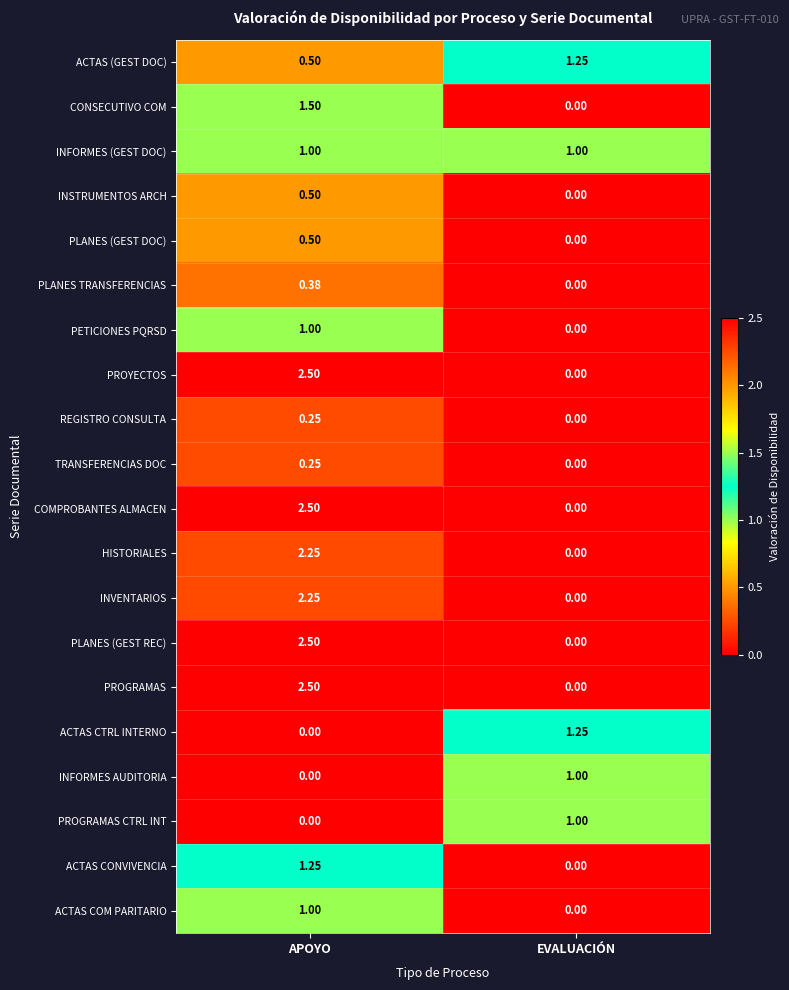

Which category has the highest value in the PLANES (GEST DOC) series?

APOYO